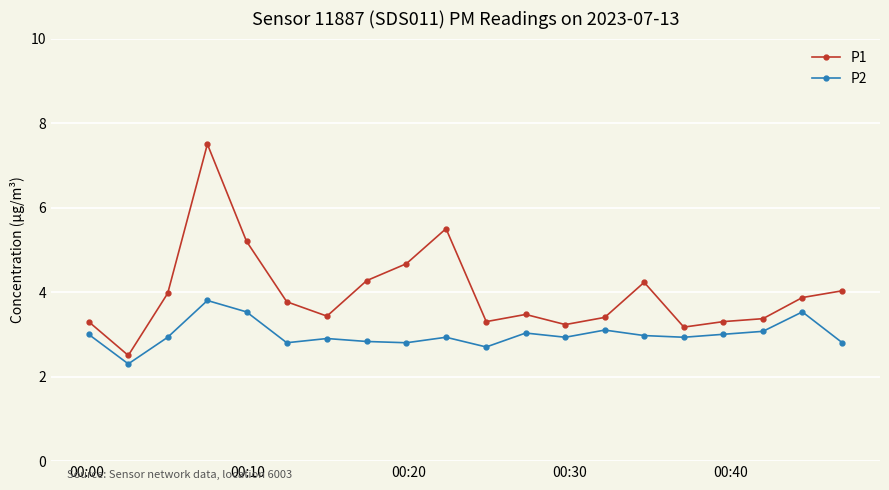

List the series in order of their peak value, highest first.

P1, P2